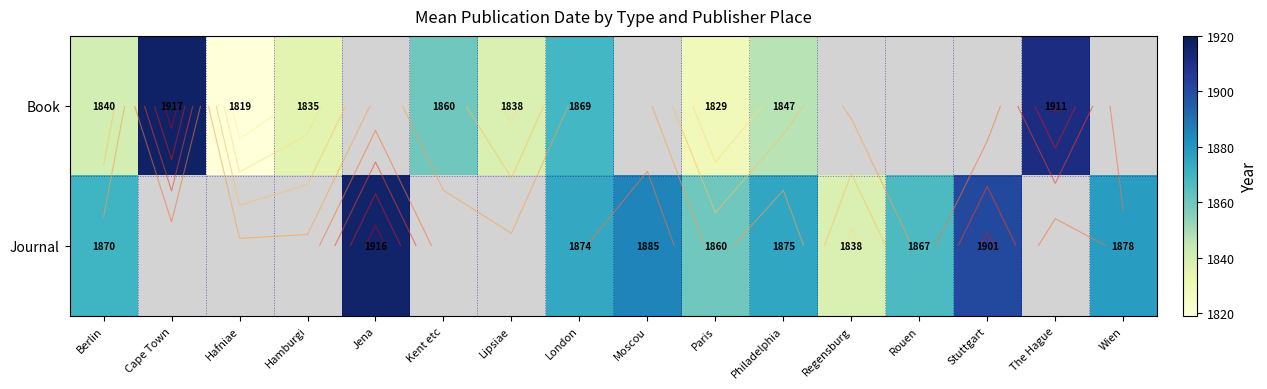

Between Jena and Wien, which series saw the biggest shift?

Journal